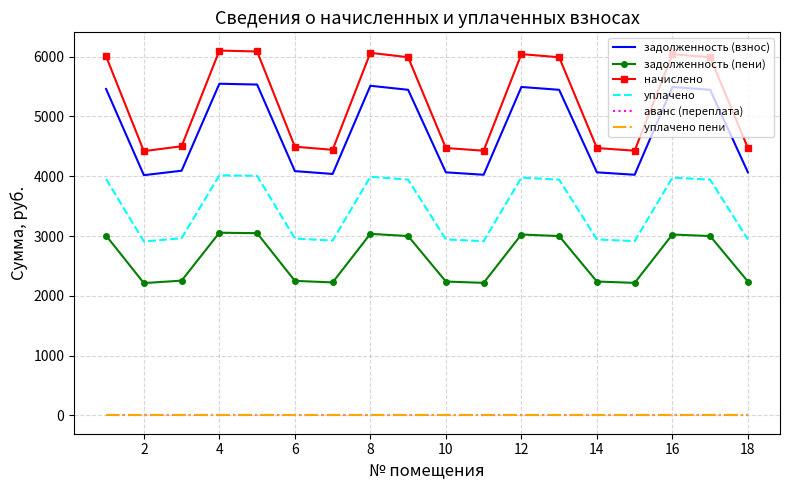

True or false: аванс (переплата) and уплачено пени intersect in this chart.

False